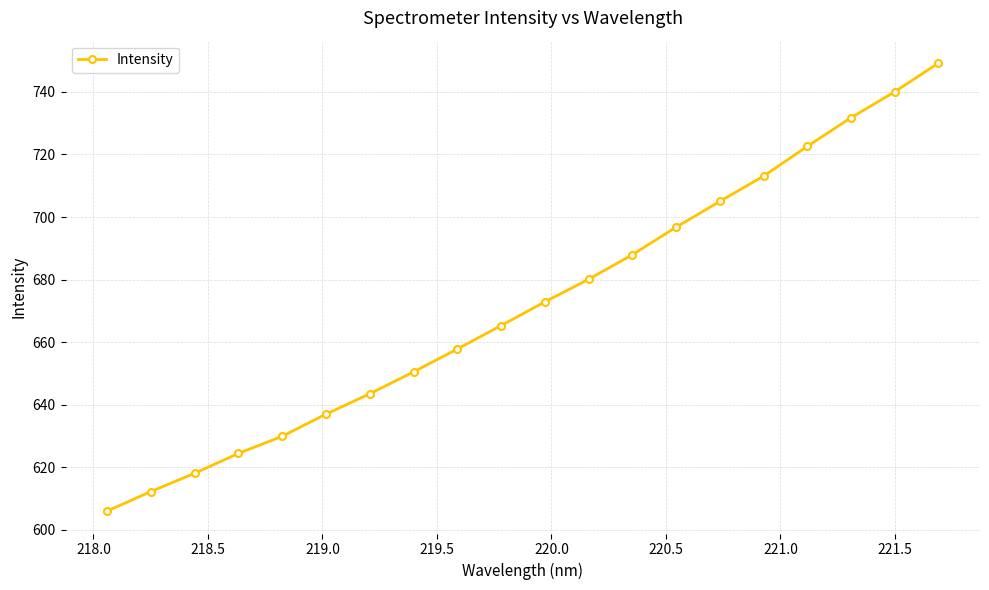

What is the difference between the second highest and minimum values?

134.2